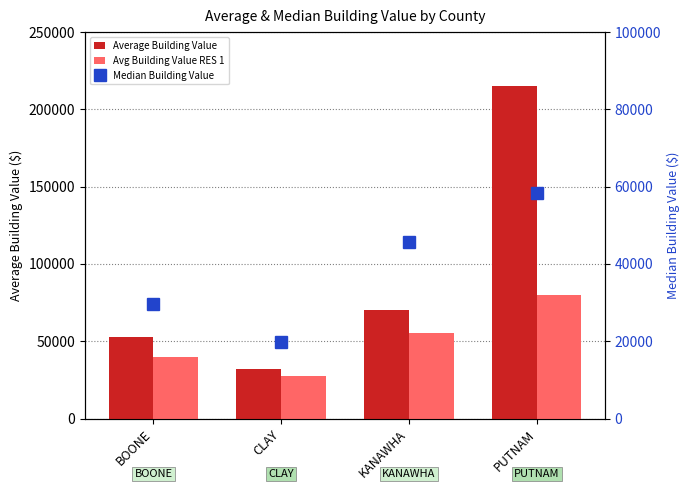

Rank the series by their average value, from highest to lowest.

Average Building Value, Avg Building Value RES 1, Median Building Value